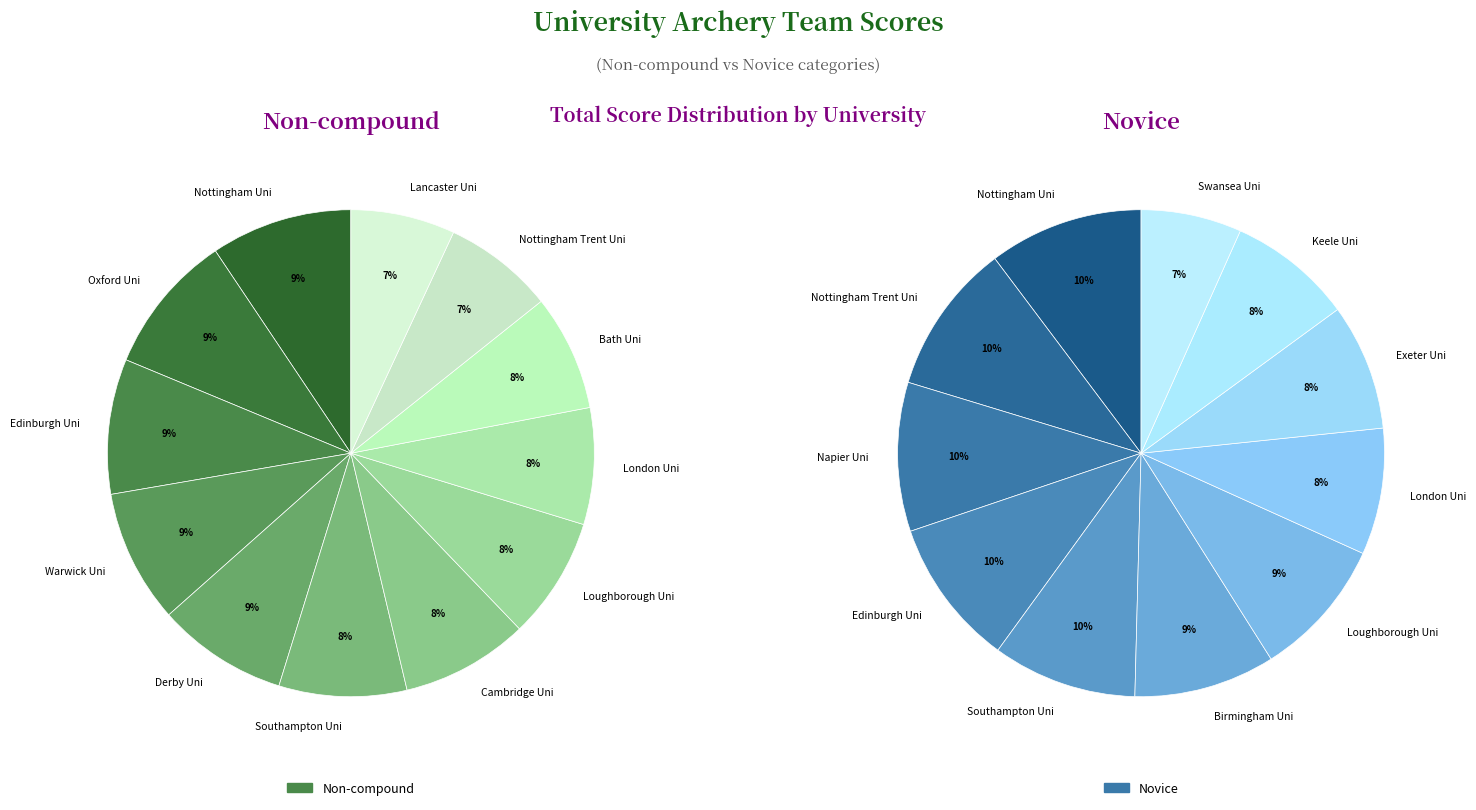

Which series has the widest spread of values?

Novice